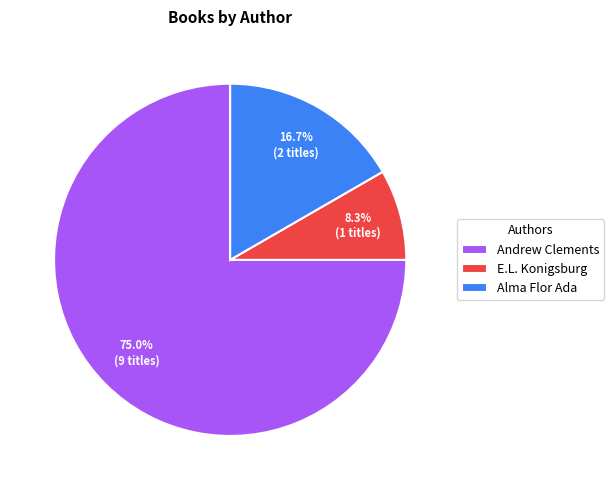

To the nearest percent, what is the difference between the largest and smallest slice percentages?

67%